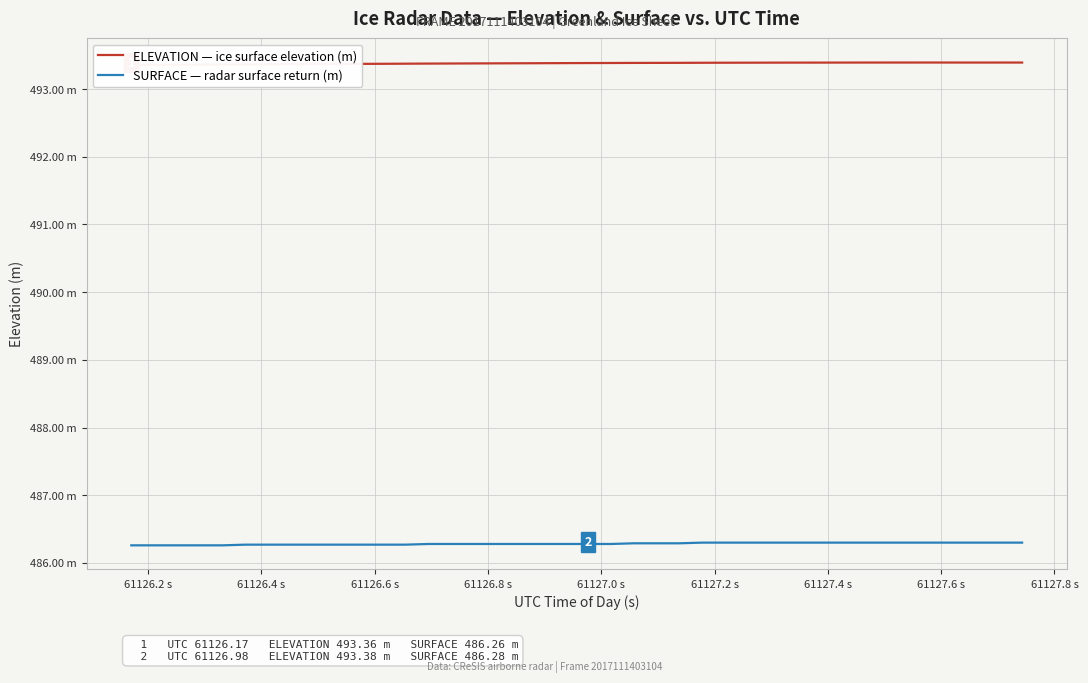

Reading left to right, transcribe all the data shown in this chart.

ELEVATION — ice surface elevation (m): 493.4	493.4	493.4	493.4	493.4	493.4	493.4	493.4	493.4	493.4	493.4	493.4	493.4	493.4	493.4	493.4	493.4	493.4	493.4	493.4	493.4	493.4	493.4	493.4	493.4	493.4	493.4	493.4	493.4	493.4	493.4	493.4	493.4	493.4	493.4	493.4	493.4	493.4	493.4	493.4
SURFACE — radar surface return (m): 486.3	486.3	486.3	486.3	486.3	486.3	486.3	486.3	486.3	486.3	486.3	486.3	486.3	486.3	486.3	486.3	486.3	486.3	486.3	486.3	486.3	486.3	486.3	486.3	486.3	486.3	486.3	486.3	486.3	486.3	486.3	486.3	486.3	486.3	486.3	486.3	486.3	486.3	486.3	486.3